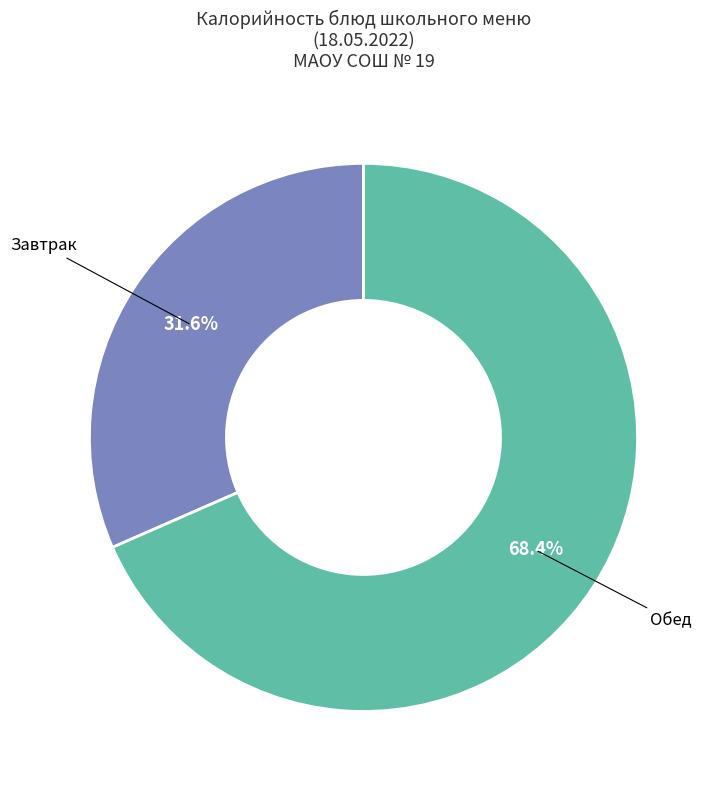

Is there a majority slice in this chart?

Yes